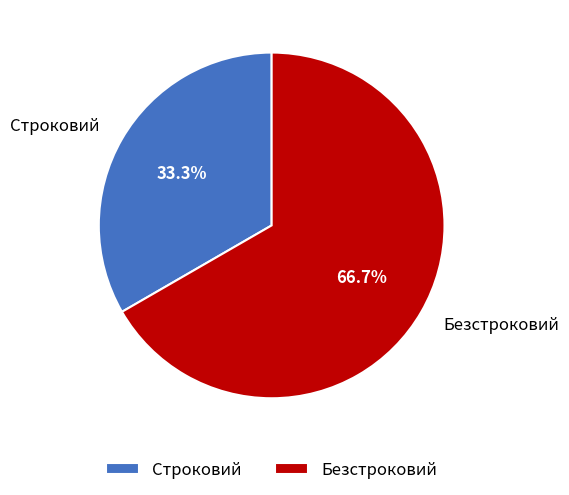

Count the number of slices in the pie.

2